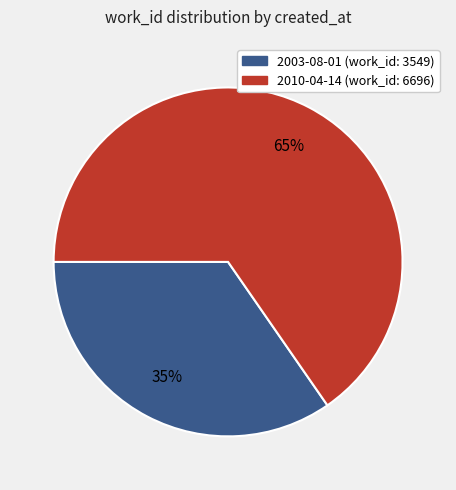

True or false: 2003-08-01 accounts for 35% of the total.

True